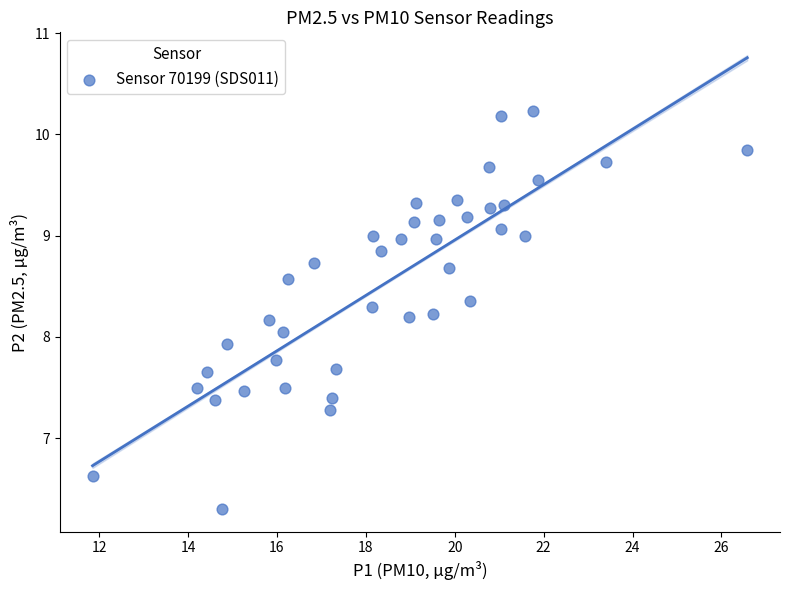

What is the range of X values (max minus min)?

14.7